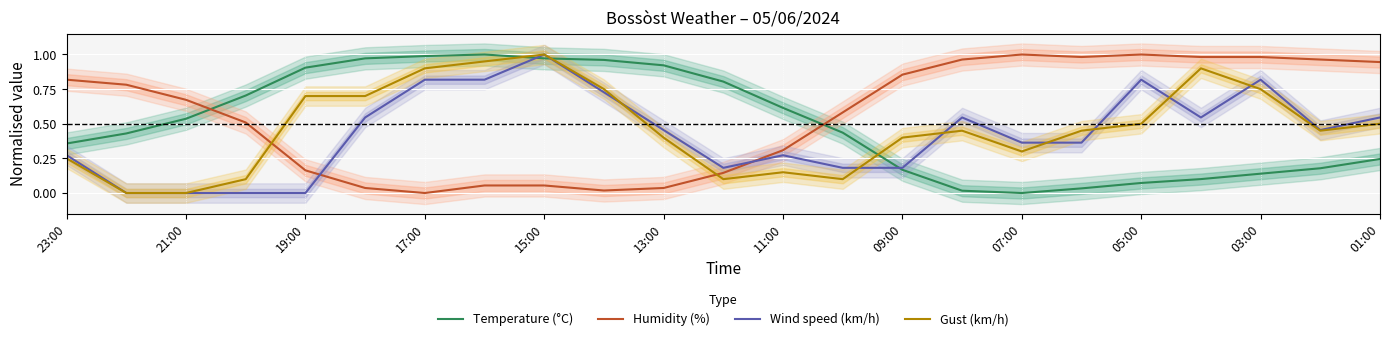

What is the sum of all Temperature (°C) values?

11.6